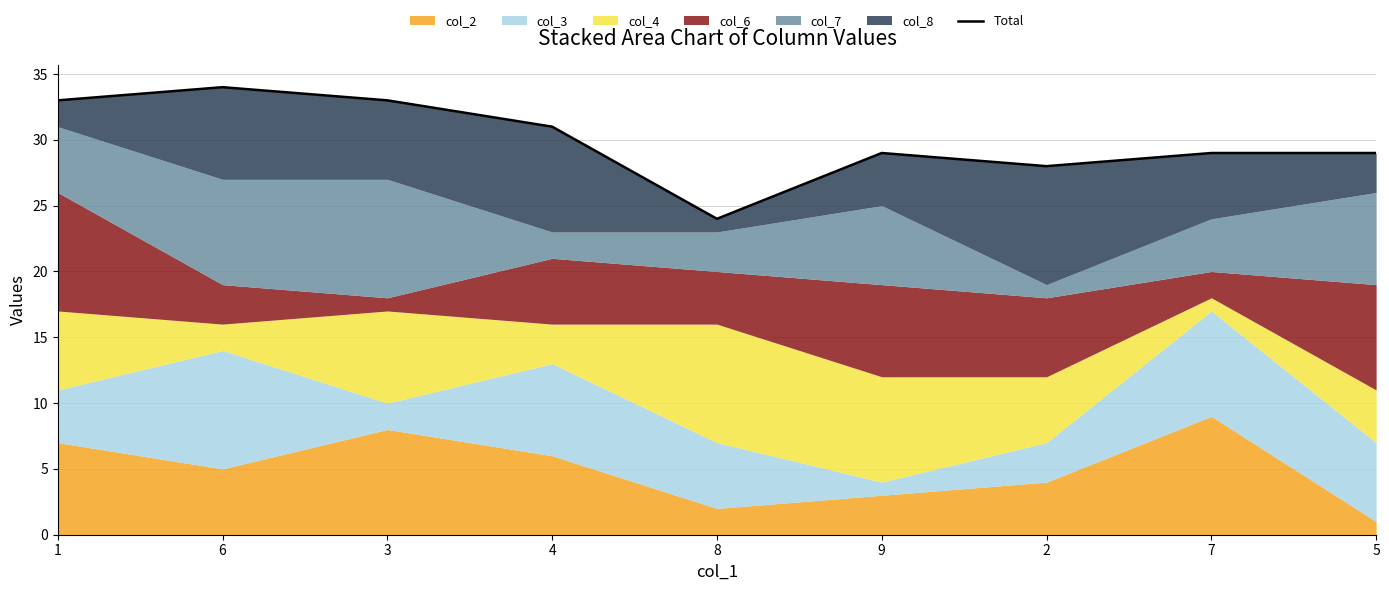

Reading left to right, transcribe all the data shown in this chart.

1=33	6=34	3=33	4=31	8=24	9=29	2=28	7=29	5=29